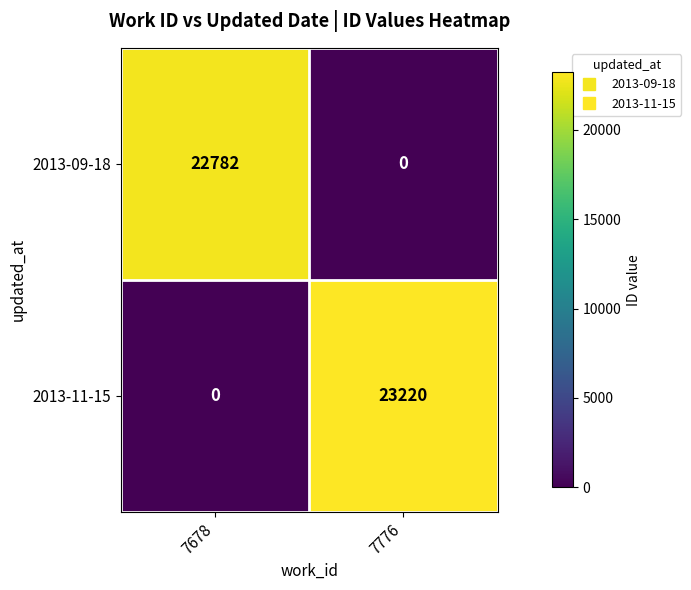

What is the average value of the 2013-09-18 series?

11391